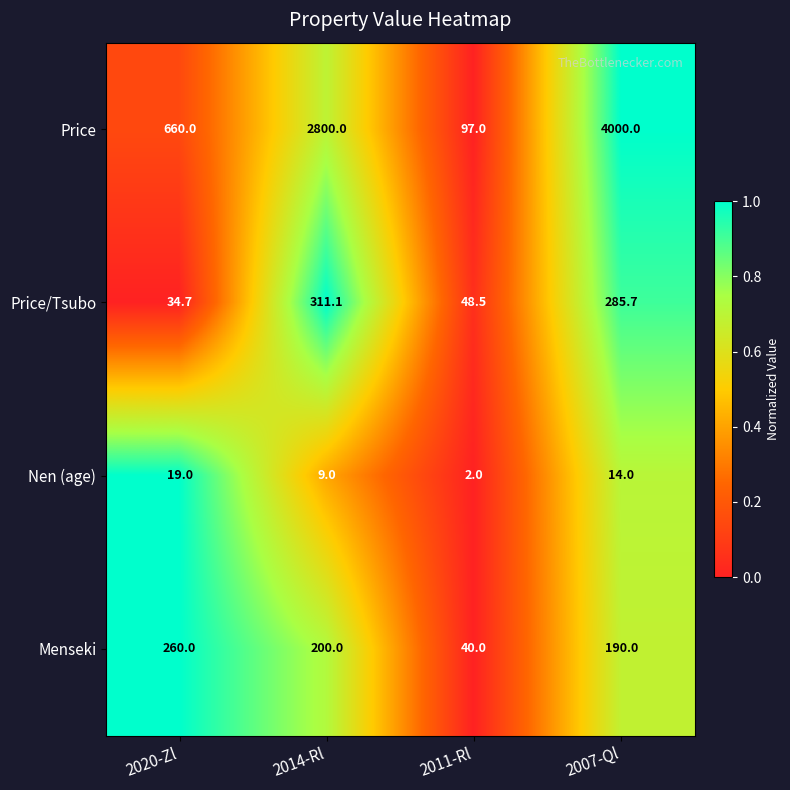

At which category is the sum across all series the highest?

2007-Ql